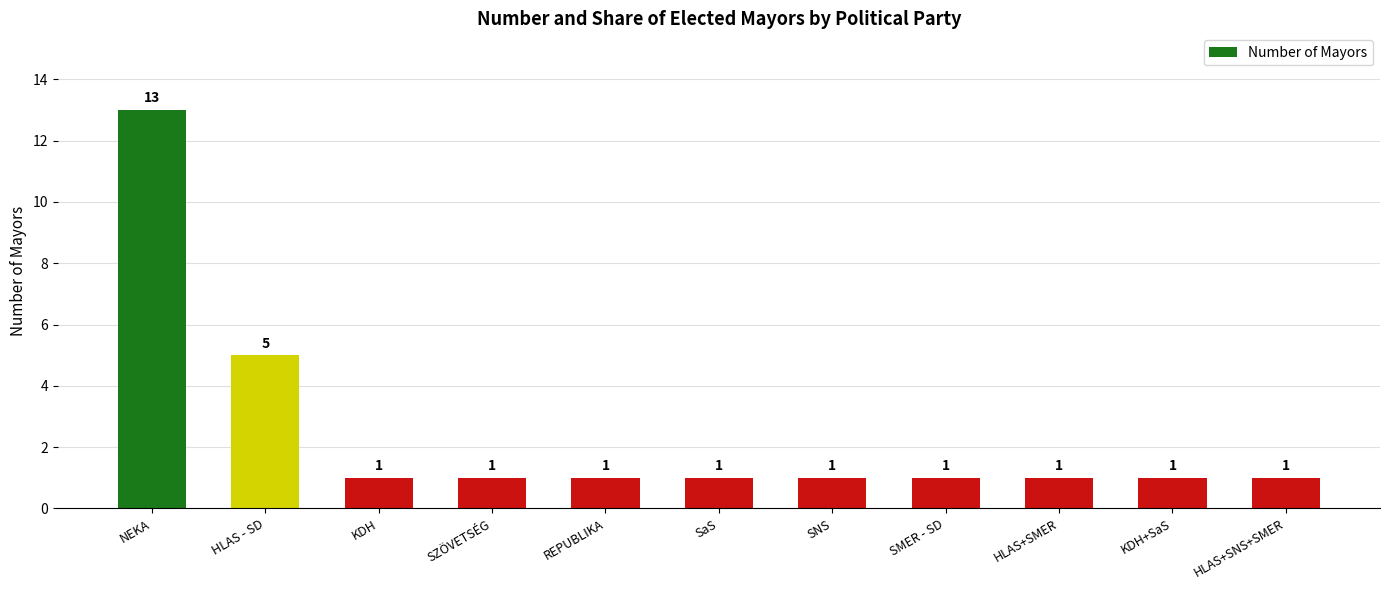

The value at SNS is 1. True or false?

True